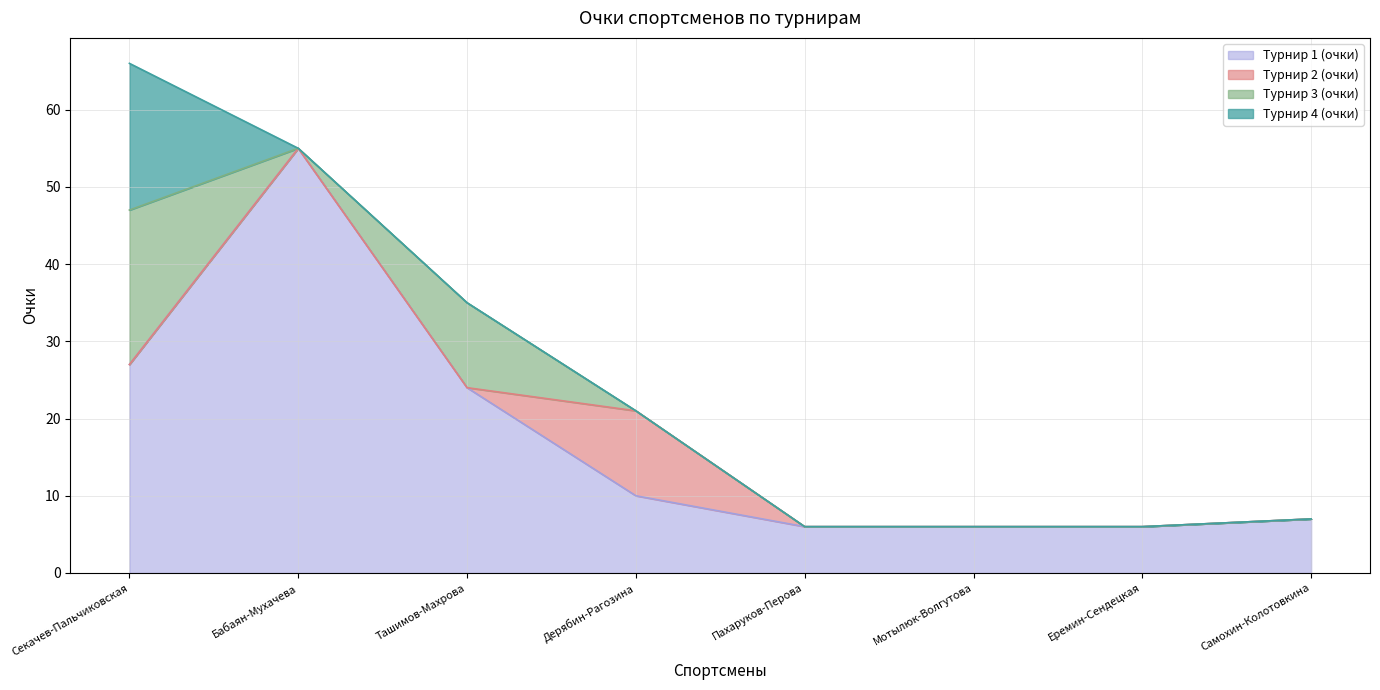

Reading right to left, list all the values displayed in this chart.

Турнир 1 (очки): Самохин-Колотовкина=7	Еремин-Сендецкая=6	Мотылюк-Волгутова=6	Пахаруков-Перова=6	Дерябин-Рагозина=10	Ташимов-Махрова=24	Бабаян-Мухачева=55	Секачев-Пальчиковская=27
Турнир 2 (очки): Самохин-Колотовкина=0	Еремин-Сендецкая=0	Мотылюк-Волгутова=0	Пахаруков-Перова=0	Дерябин-Рагозина=11	Ташимов-Махрова=0	Бабаян-Мухачева=0	Секачев-Пальчиковская=0
Турнир 3 (очки): Самохин-Колотовкина=0	Еремин-Сендецкая=0	Мотылюк-Волгутова=0	Пахаруков-Перова=0	Дерябин-Рагозина=0	Ташимов-Махрова=11	Бабаян-Мухачева=0	Секачев-Пальчиковская=20
Турнир 4 (очки): Самохин-Колотовкина=0	Еремин-Сендецкая=0	Мотылюк-Волгутова=0	Пахаруков-Перова=0	Дерябин-Рагозина=0	Ташимов-Махрова=0	Бабаян-Мухачева=0	Секачев-Пальчиковская=19